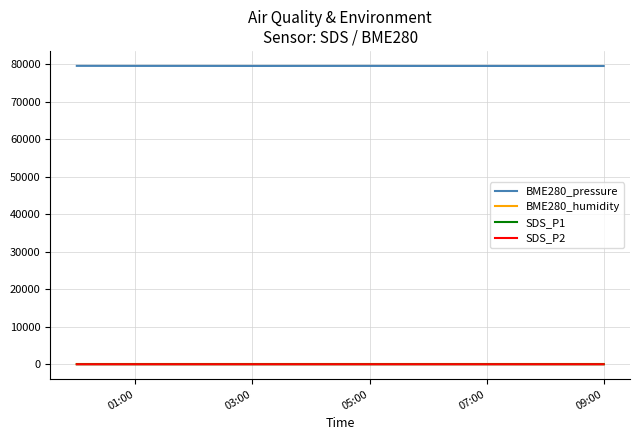

True or false: BME280_pressure and SDS_P1 intersect in this chart.

False